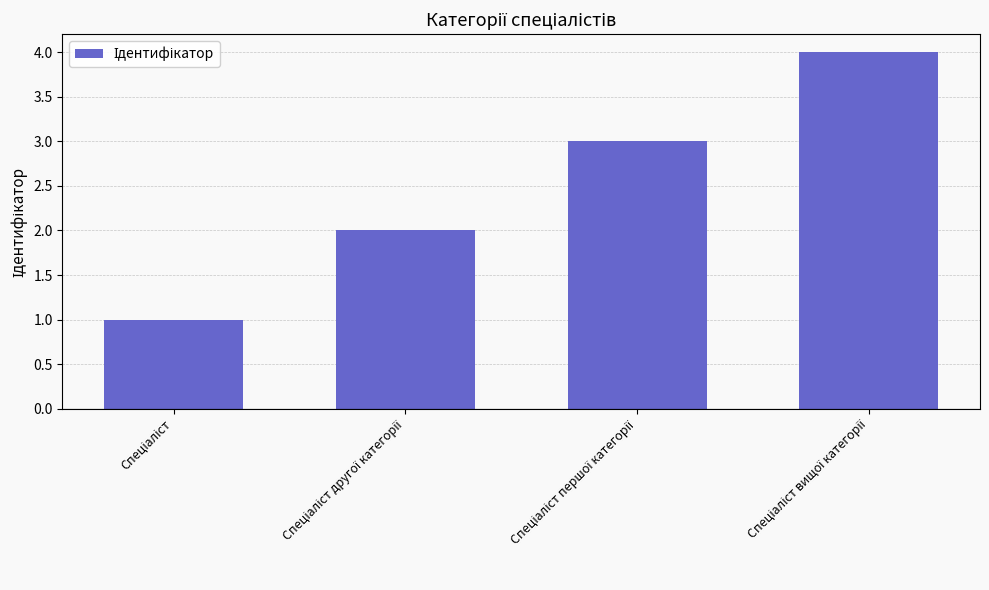

What is the maximum value shown in the chart?

4